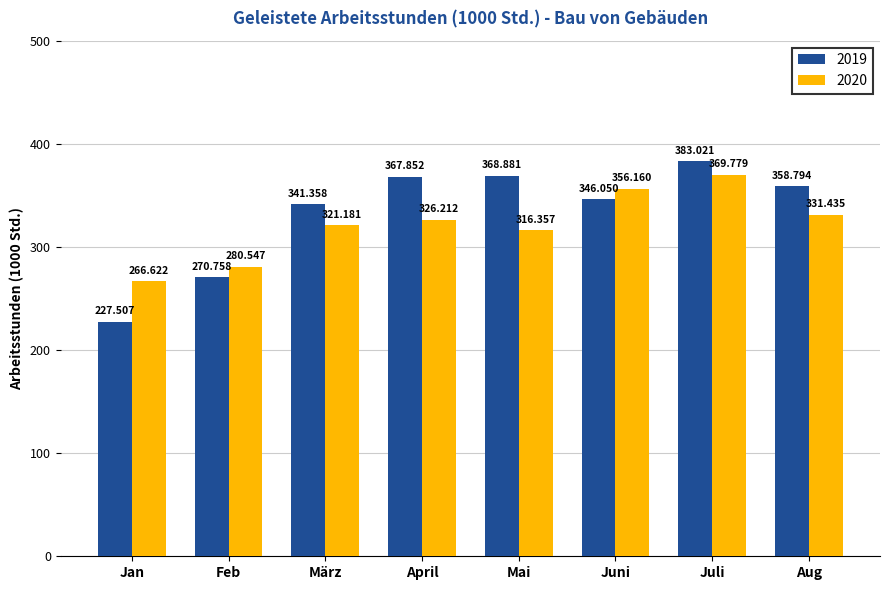

List the labels in order of 2020 value, largest first.

Juli, Juni, Aug, April, März, Mai, Feb, Jan